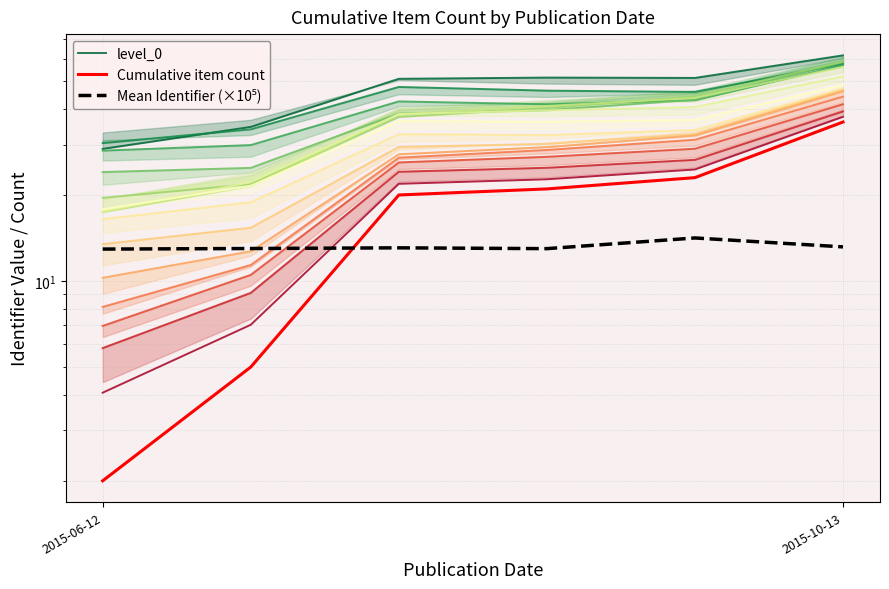

What is the lowest value of the Cumulative item count series?

2.0